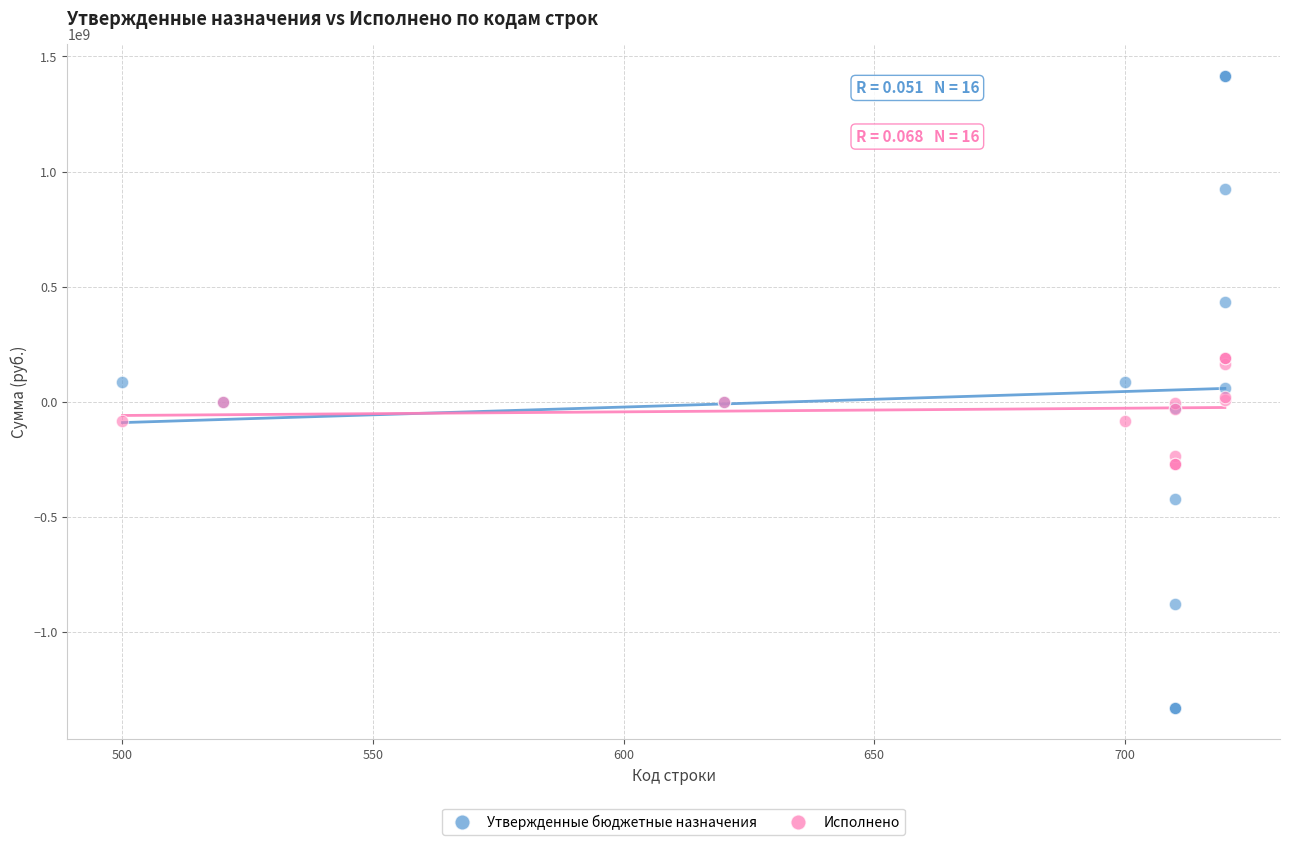

Which series contains the lowest Y value?

Утвержденные бюджетные назначения